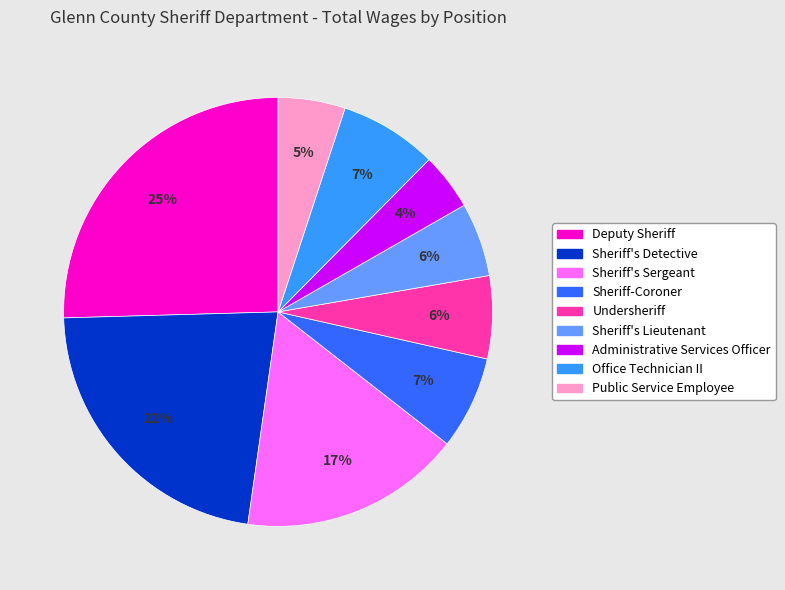

To the nearest percent, what is the difference between the Administrative Services Officer and Public Service Employee slice percentages?

1%